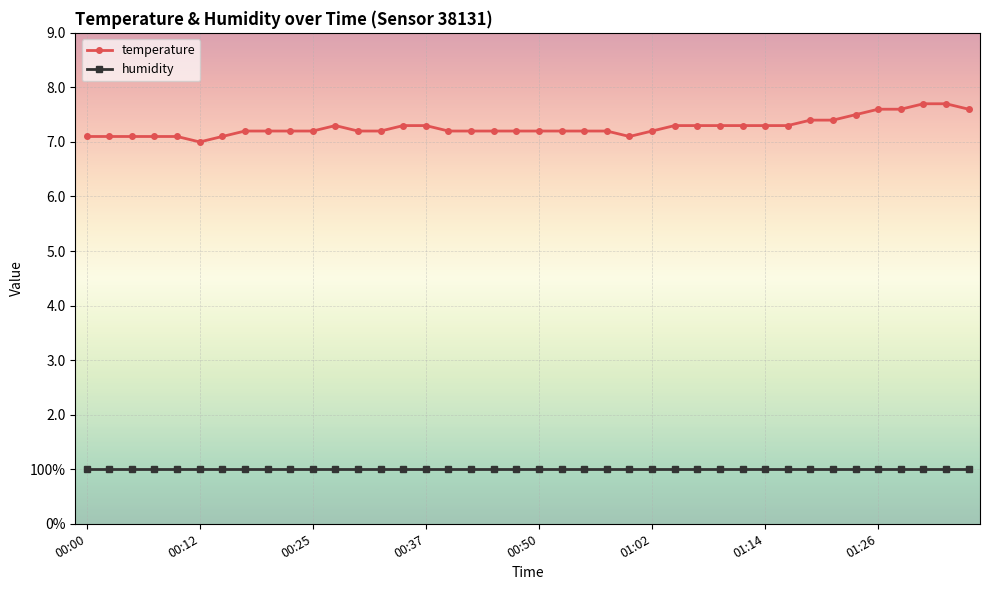

What are all the series names shown in the legend?

temperature, humidity